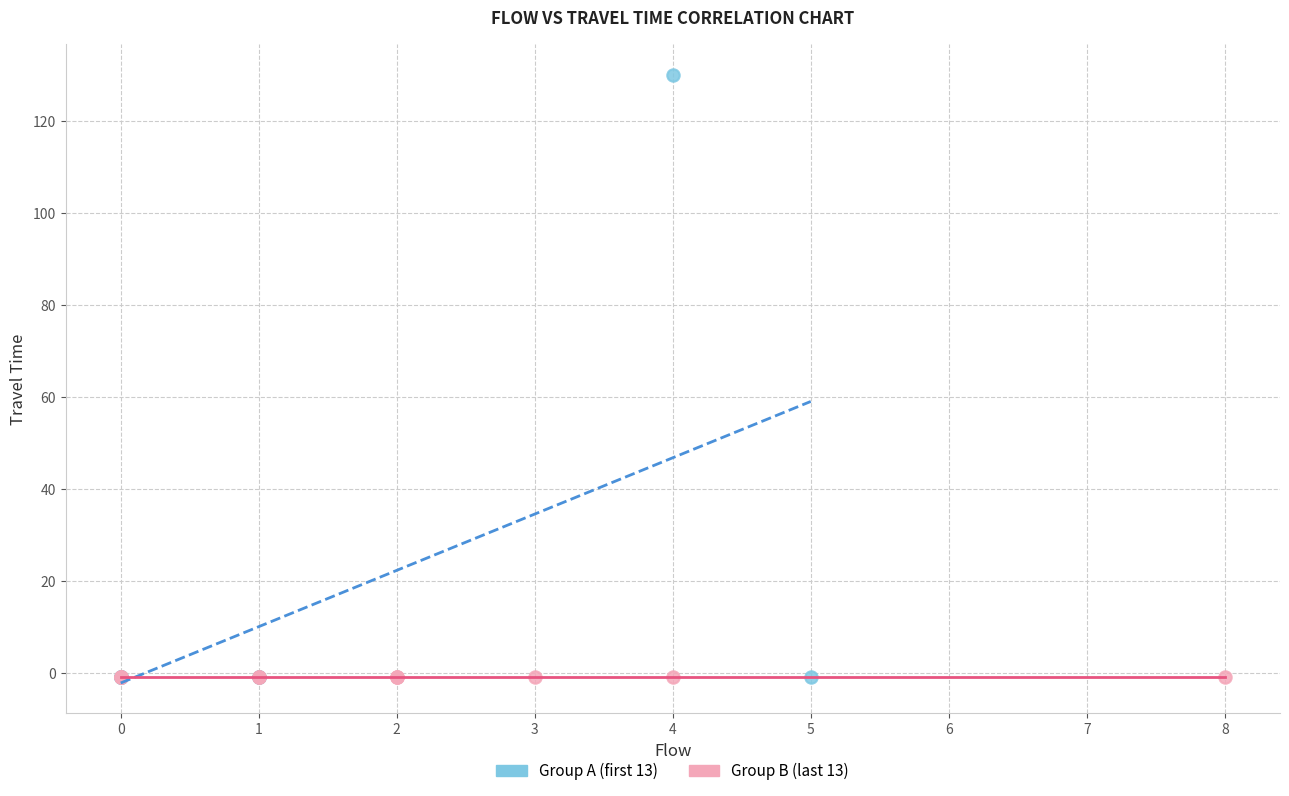

What are all the series names shown in the legend?

Group A (first 13), Group B (last 13)